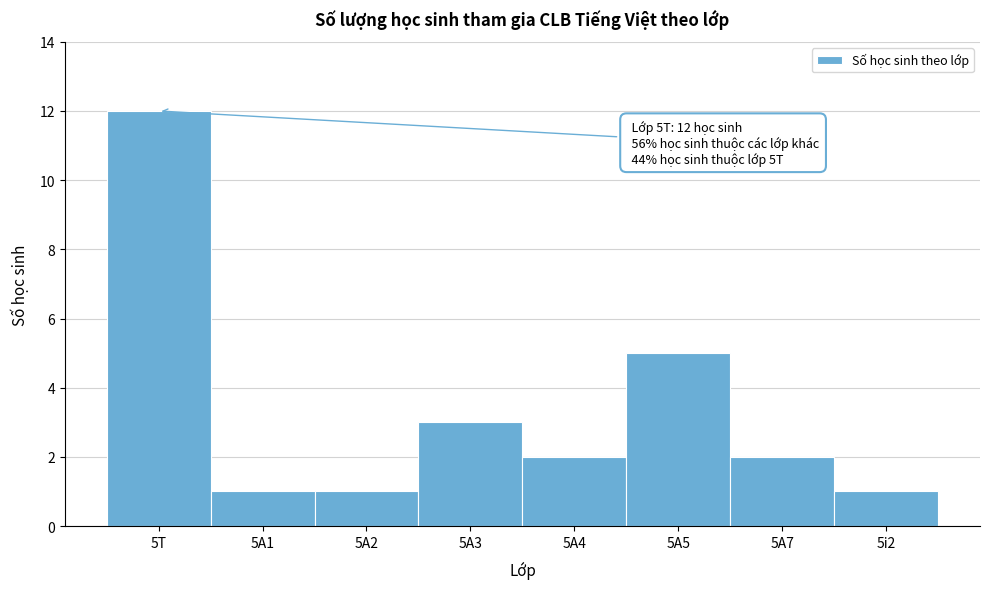

Reading right to left, what are all the values shown in this chart?

5i2=1	5A7=2	5A5=5	5A4=2	5A3=3	5A2=1	5A1=1	5T=12